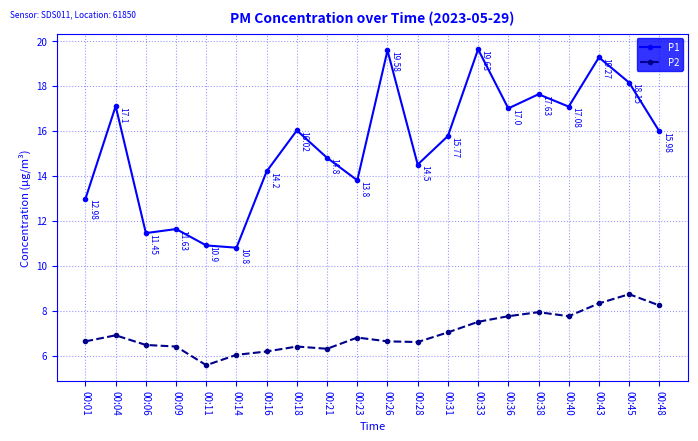

What is the sum of the P1 values at 00:09 and 00:48?

27.6